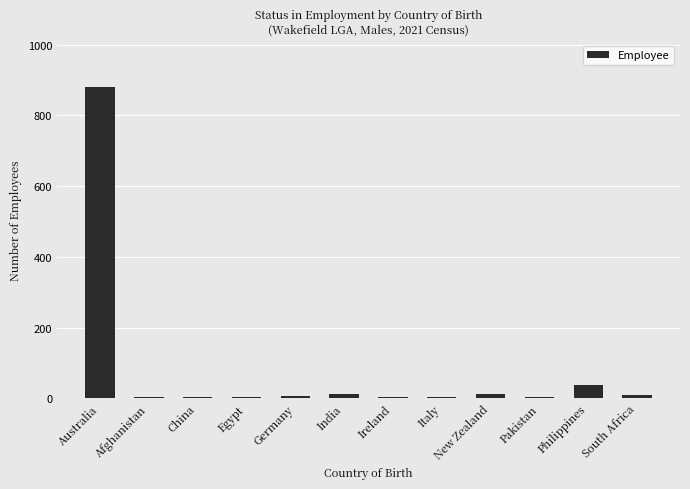

Where does the data first go above 6?

Australia